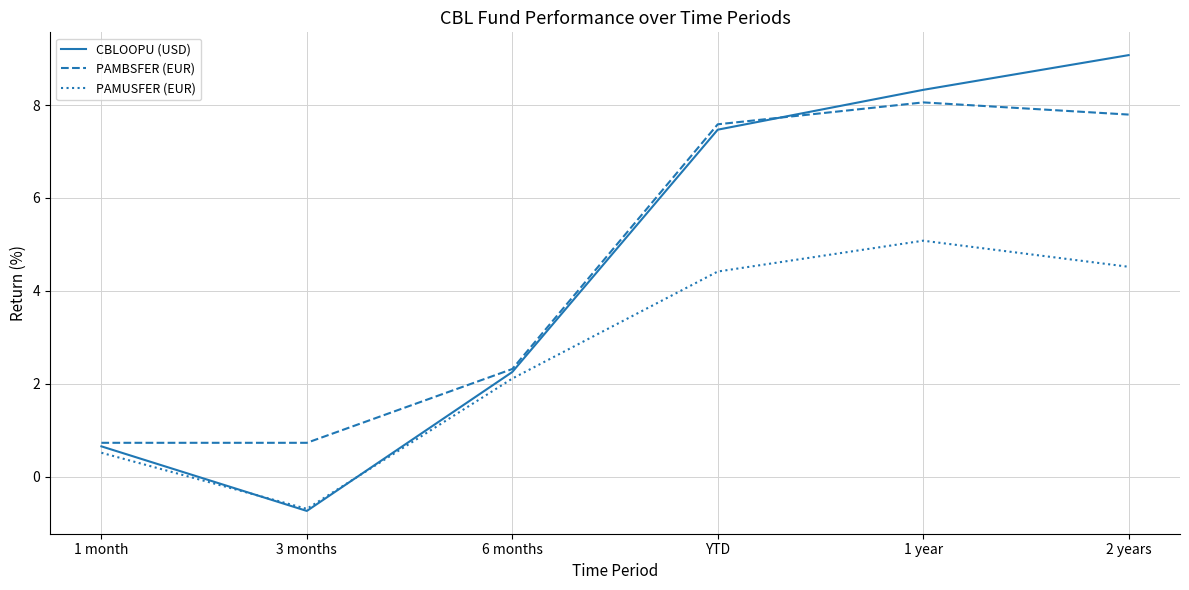

What is the total value across all series at YTD?

19.5